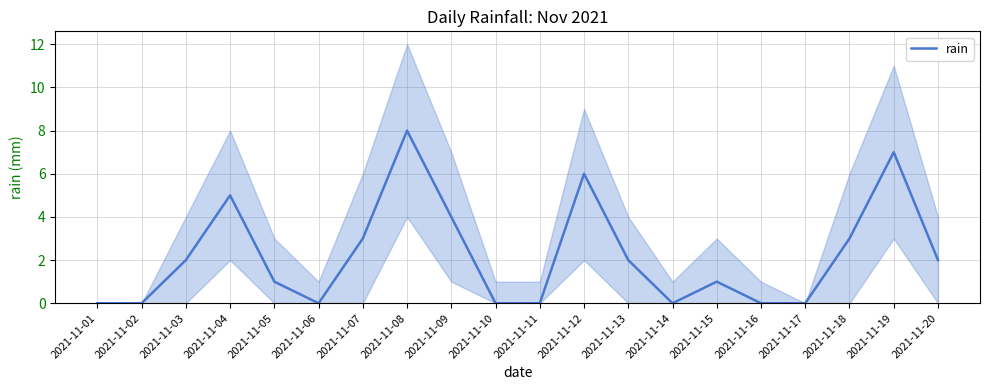

True or false: the data has more than 0 interior local peaks.

True